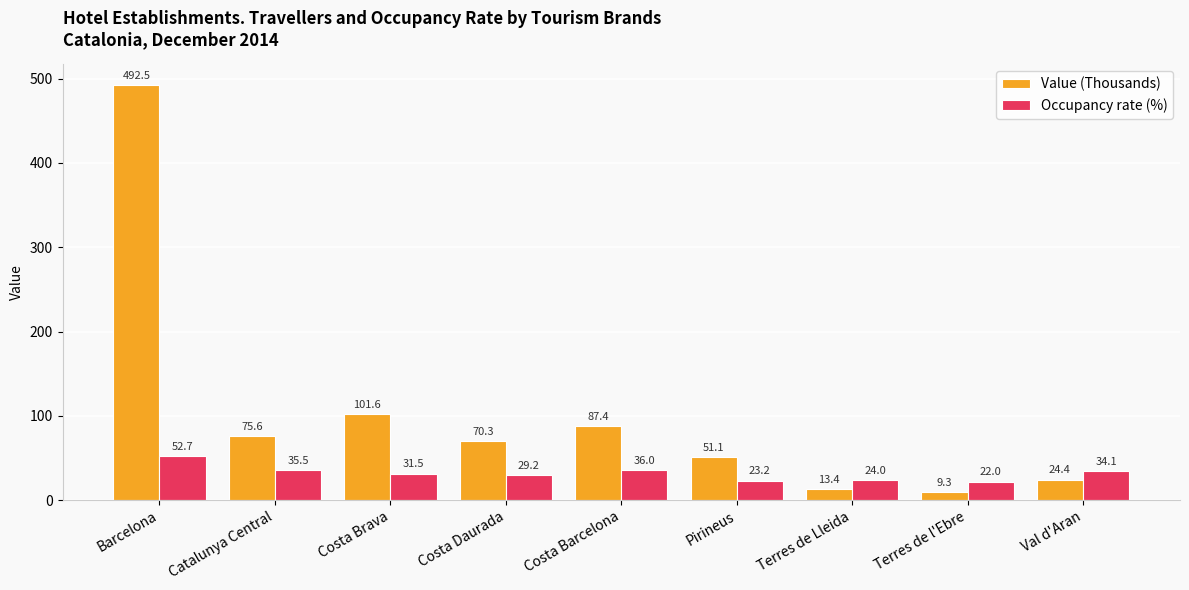

At which category does the chart reach its minimum across all series?

Terres de l'Ebre